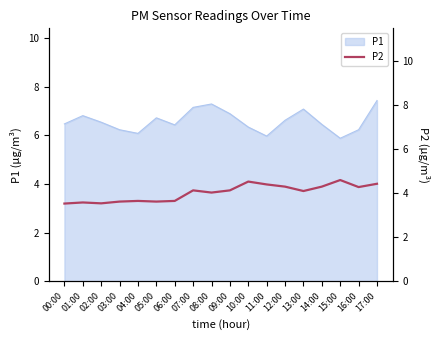

The P1 series shows 7.2 at 07:00. True or false?

True